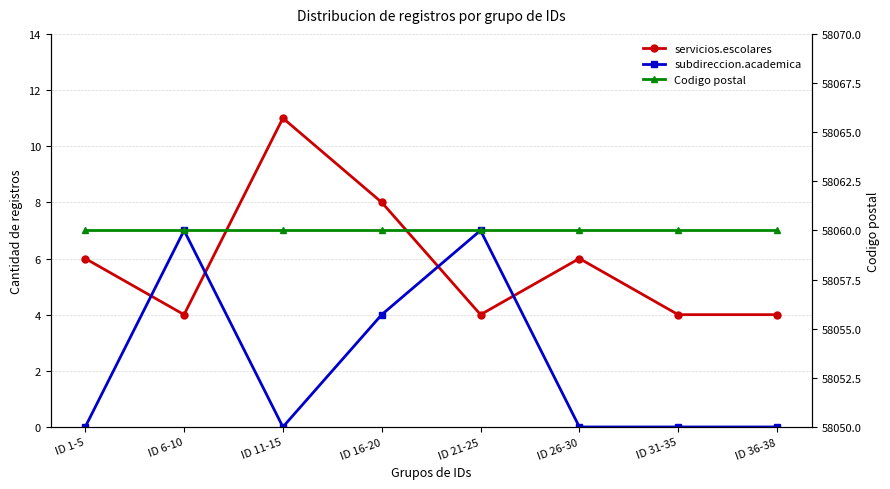

List the series in order of their peak value, highest first.

Codigo postal, servicios.escolares, subdireccion.academica